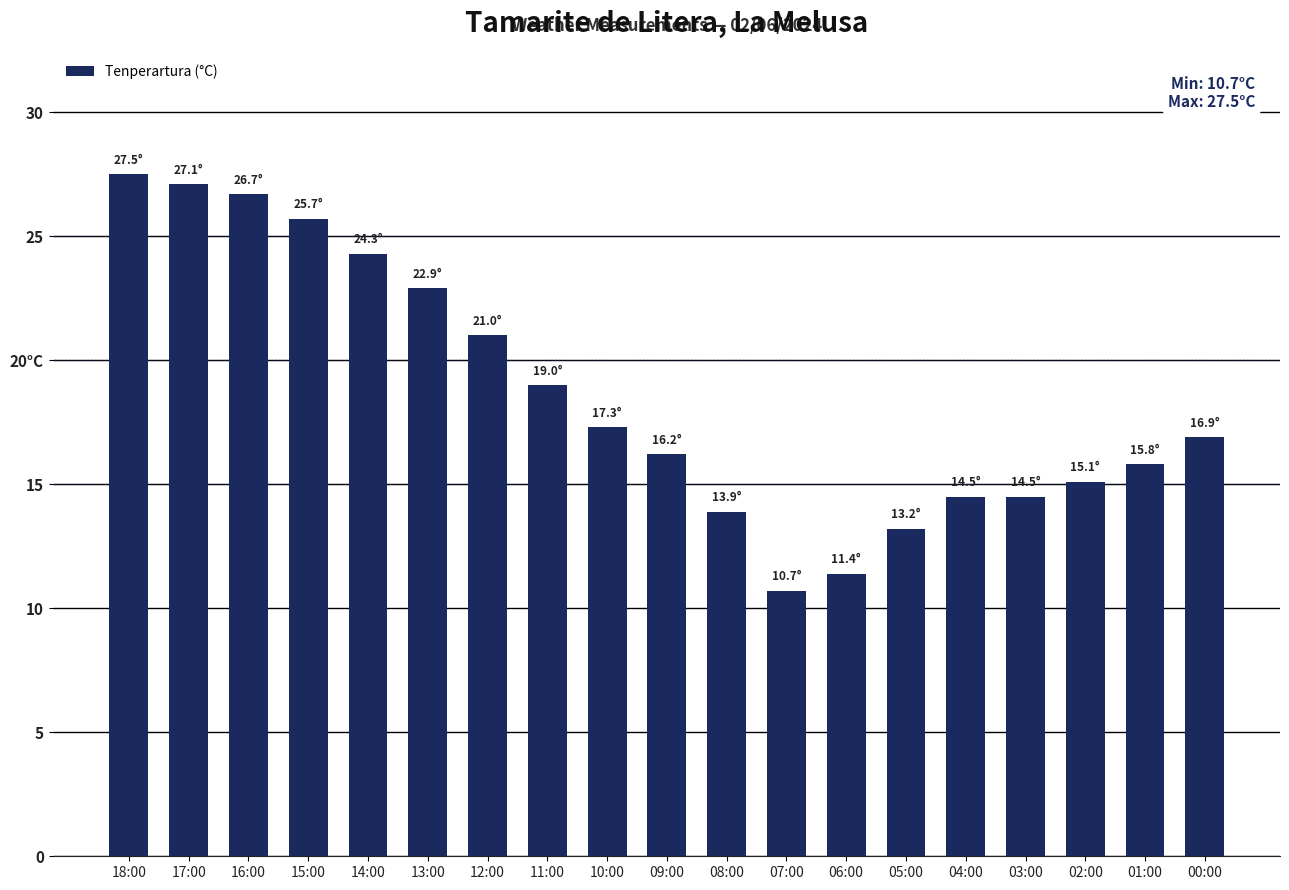

What is the difference between the values at 00:00 and 02:00?

1.8